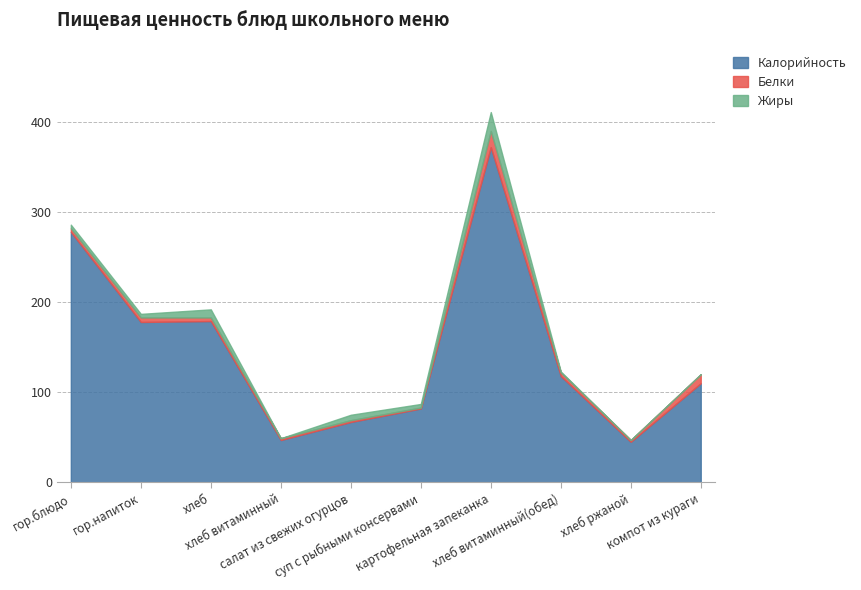

The Белки series shows 3 at компот из кураги. True or false?

False